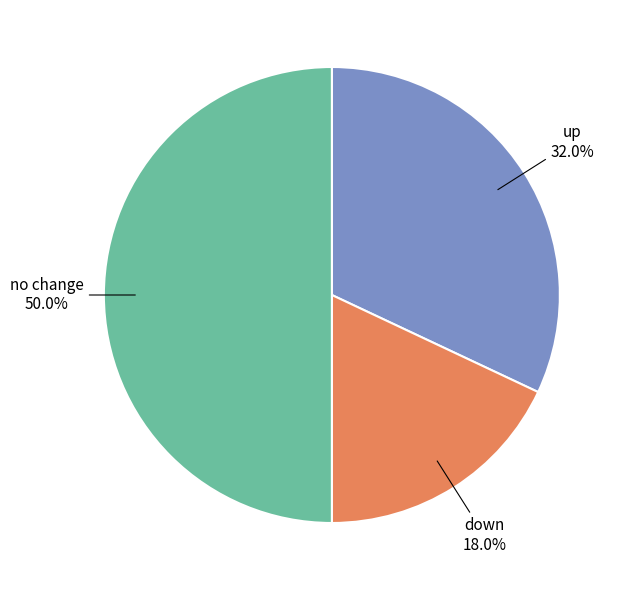

Does down account for over 50% of the chart?

No